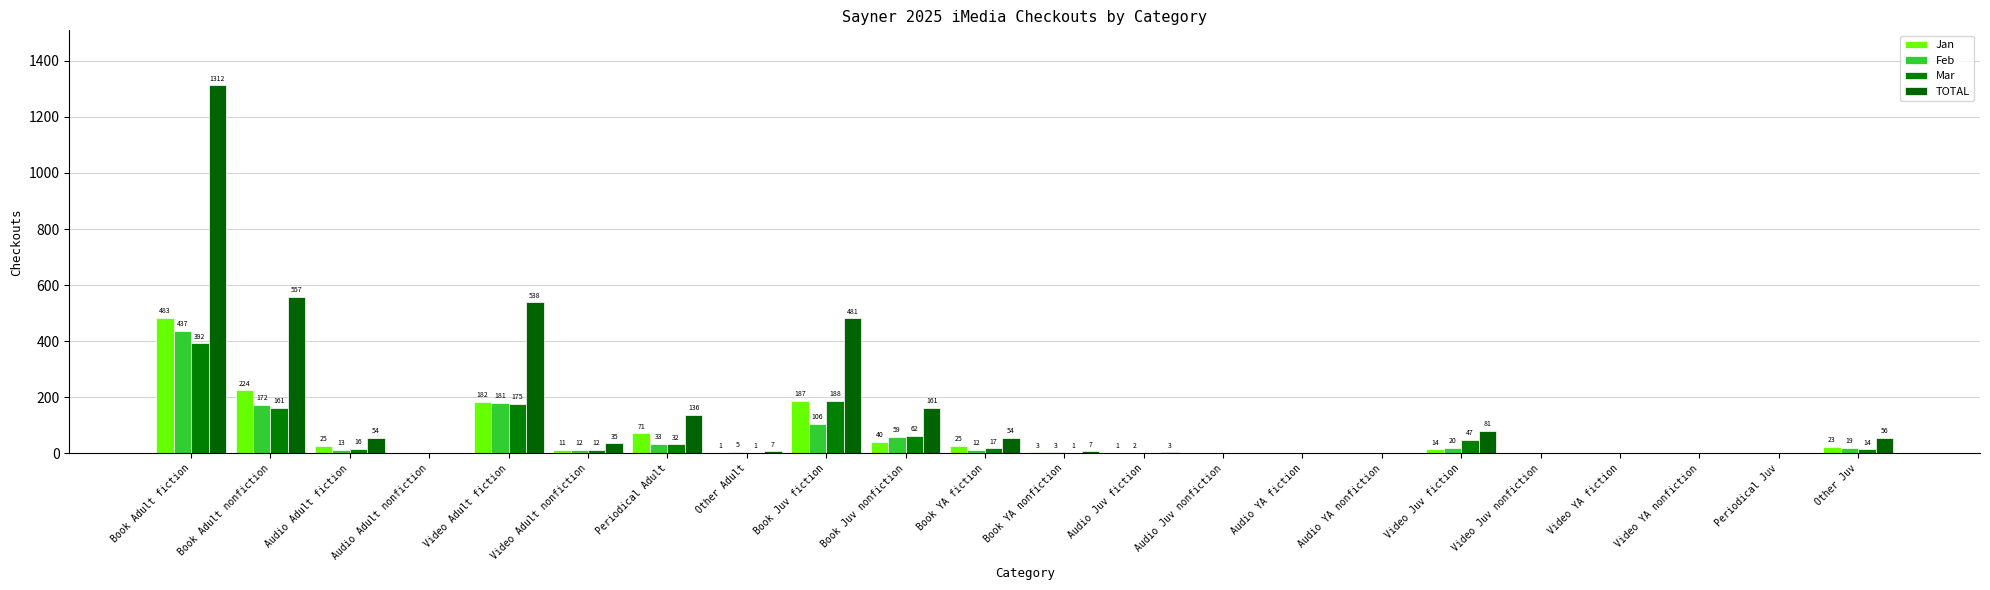

What is the total value across all series at Other Juv?

112